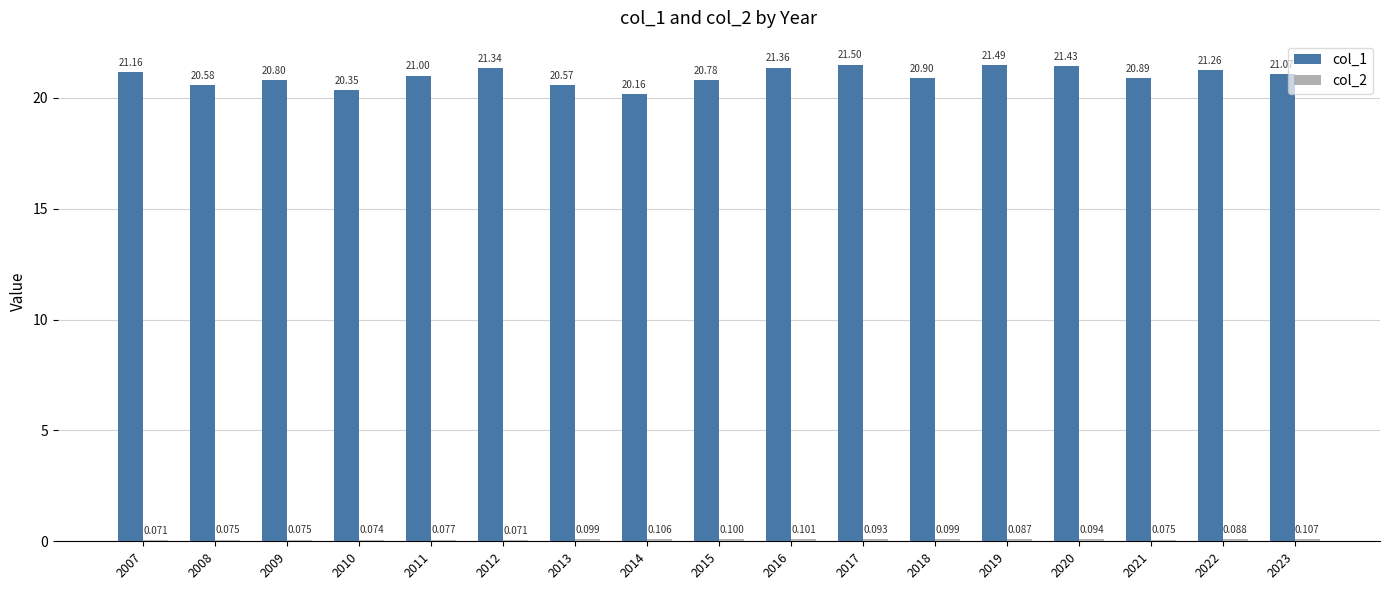

Rank the series by their average value, from lowest to highest.

col_2, col_1